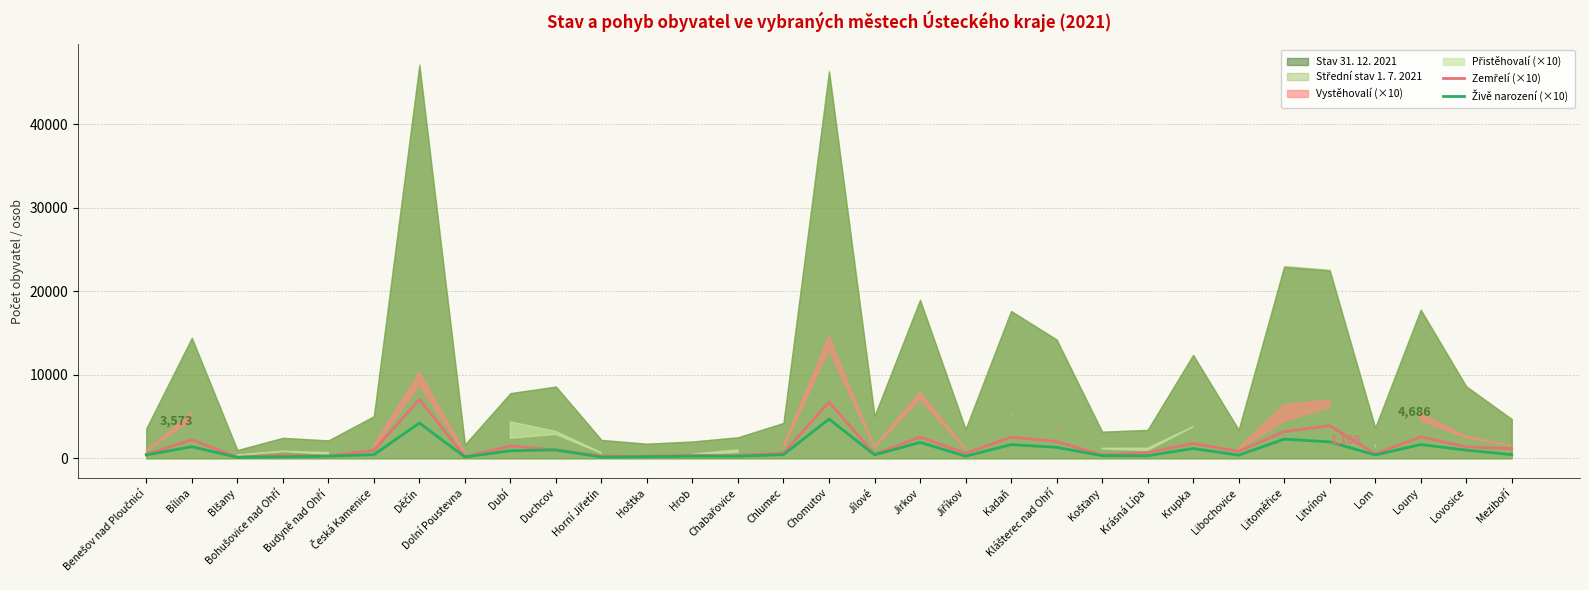

Rank the categories by Živě narození (×10) value from lowest to highest.

Blšany, Horní Jiřetín, Dolní Poustevna, Bohušovice nad Ohří, Hoštka, Chabařovice, Budyně nad Ohří, Hrob, Jiříkov, Krásná Lípa, Košťany, Libochovice, Benešov nad Ploučnicí, Lom, Jílové, Česká Kamenice, Meziboří, Chlumec, Dubí, Lovosice, Duchcov, Krupka, Klášterec nad Ohří, Bílina, Kadaň, Louny, Jirkov, Litvínov, Litoměřice, Děčín, Chomutov